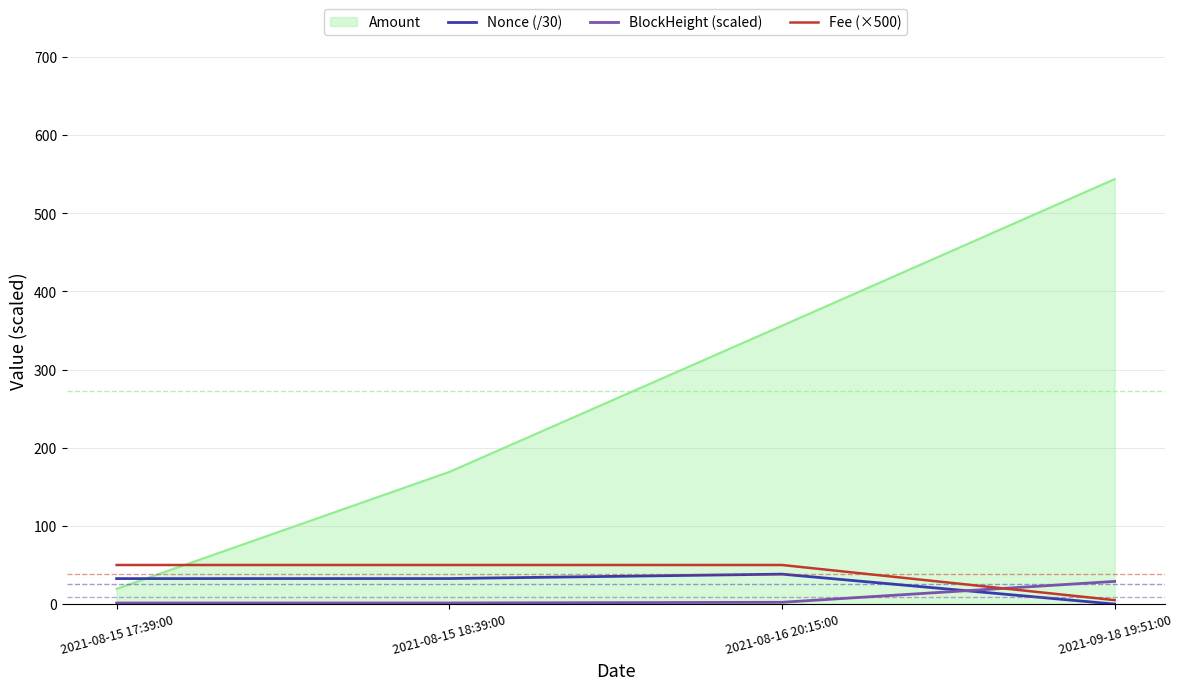

At which category does the chart reach its peak across all series?

2021-09-18 19:51:00